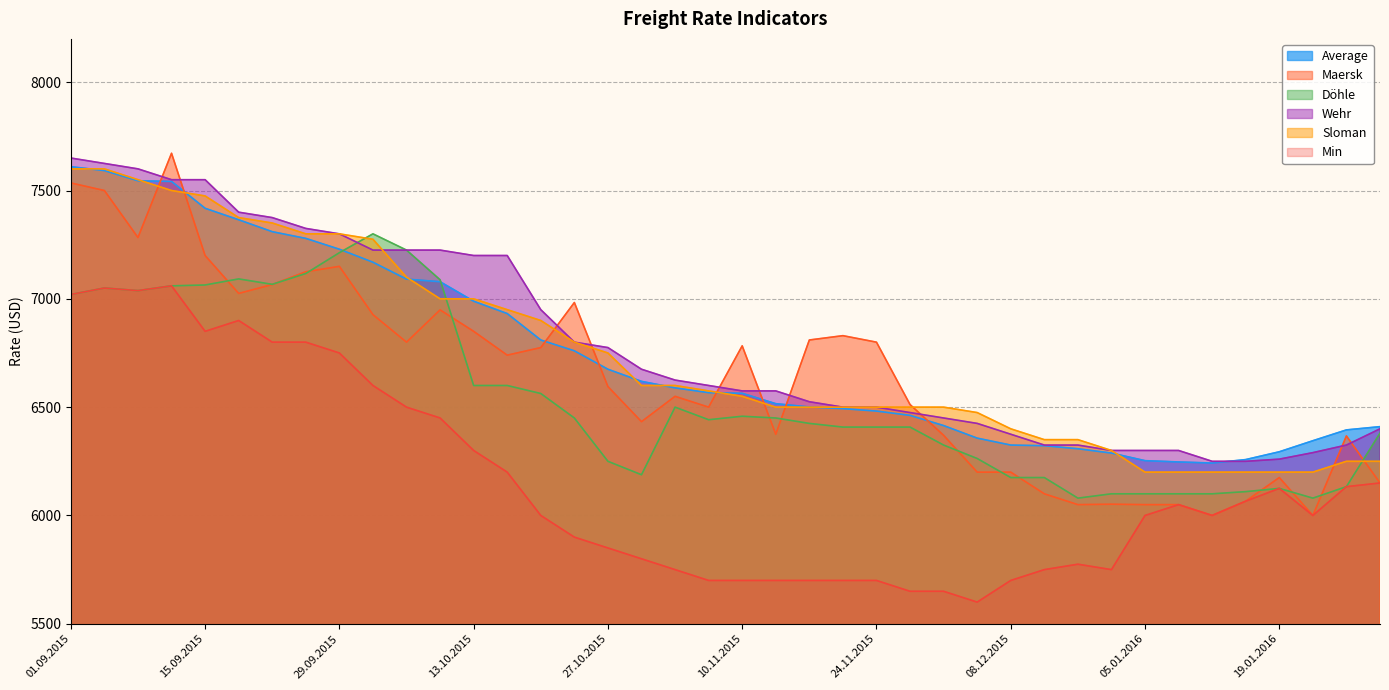

How many series are shown in this chart?

6